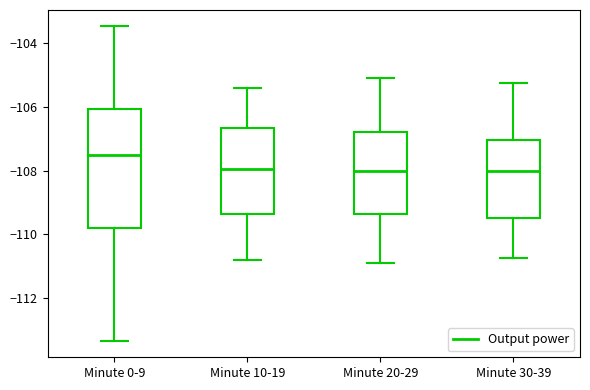

Reading left to right, transcribe this box plot: for each box, give where its median line is, the range the box spans, and where its two whiskers end, as read against the y-axis. The values are not printed on the chart, so give them approximately, as read against the axis.

Minute 0-9: median -107.6, box -109.8 to -106.0, whiskers -113.4 to -103.4
Minute 10-19: median -108.0, box -109.4 to -106.6, whiskers -110.8 to -105.4
Minute 20-29: median -108.0, box -109.4 to -106.8, whiskers -110.8 to -105.0
Minute 30-39: median -108.0, box -109.4 to -107.0, whiskers -110.8 to -105.2